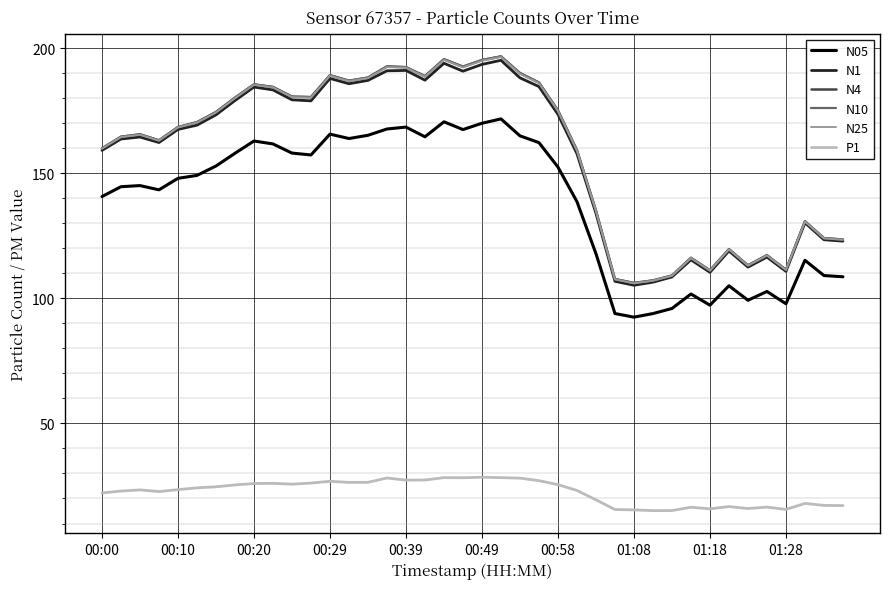

True or false: N05 and N25 cross at least once.

False